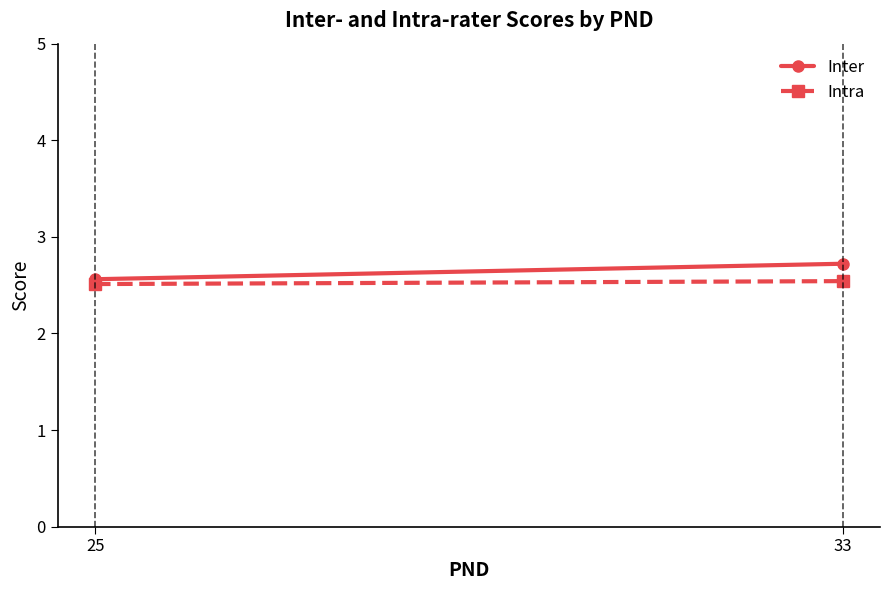

What is the value of the Inter point at the 1st from the left?

2.6